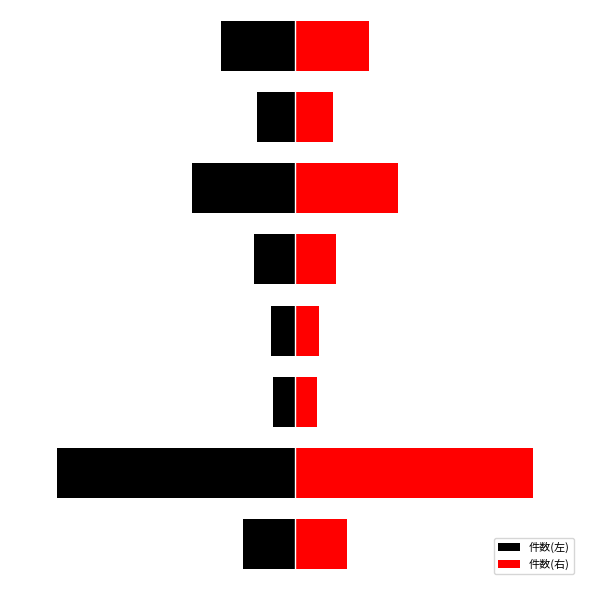

Is it true that 件数(右) equals 40 at 2?

False